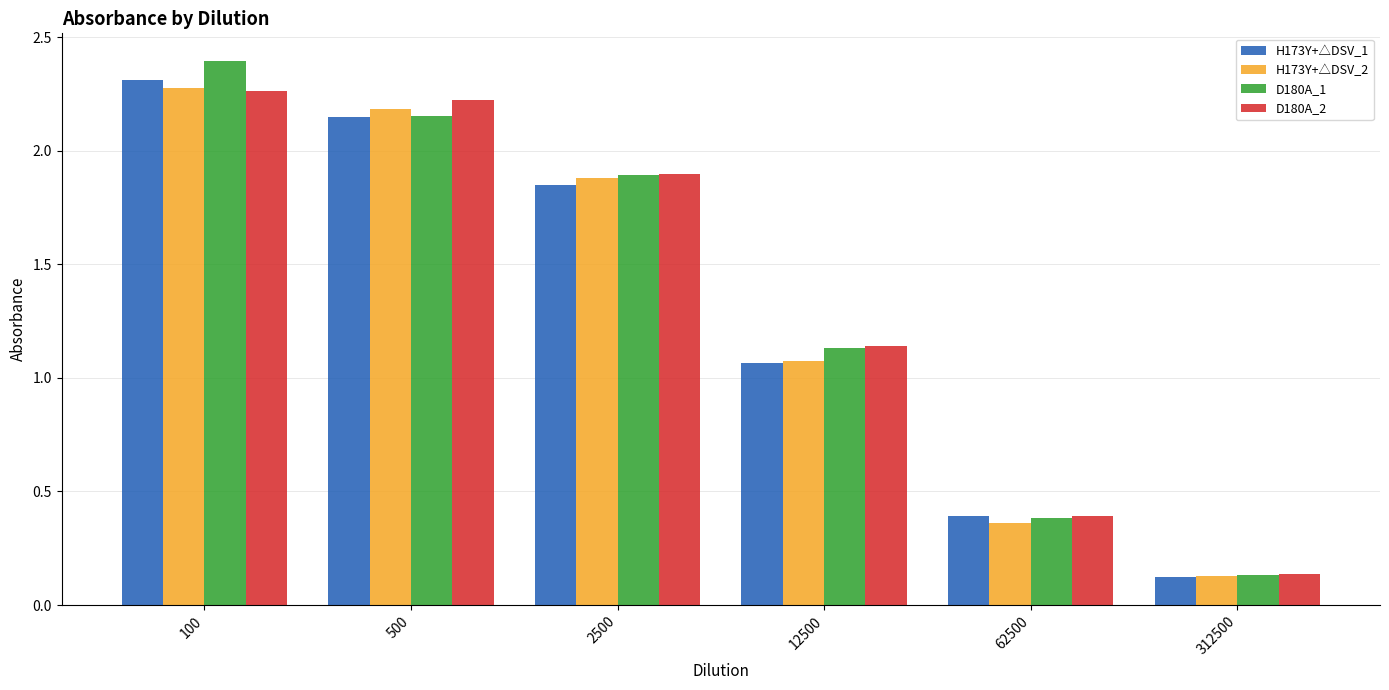

What are all the series names shown in the legend?

H173Y+△DSV_1, H173Y+△DSV_2, D180A_1, D180A_2